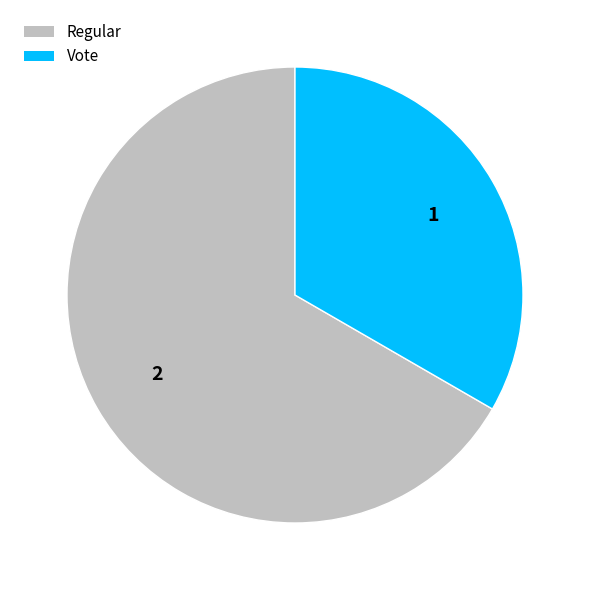

Which slice is the largest?

Regular